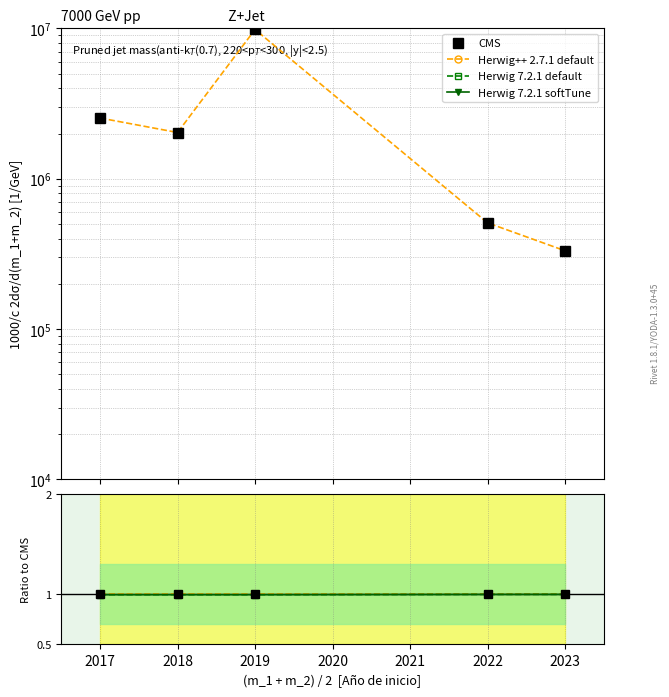

Rank the series by their maximum value, from highest to lowest.

Herwig 7.2.1 default, Herwig 7.2.1 softTune, CMS, Herwig++ 2.7.1 default